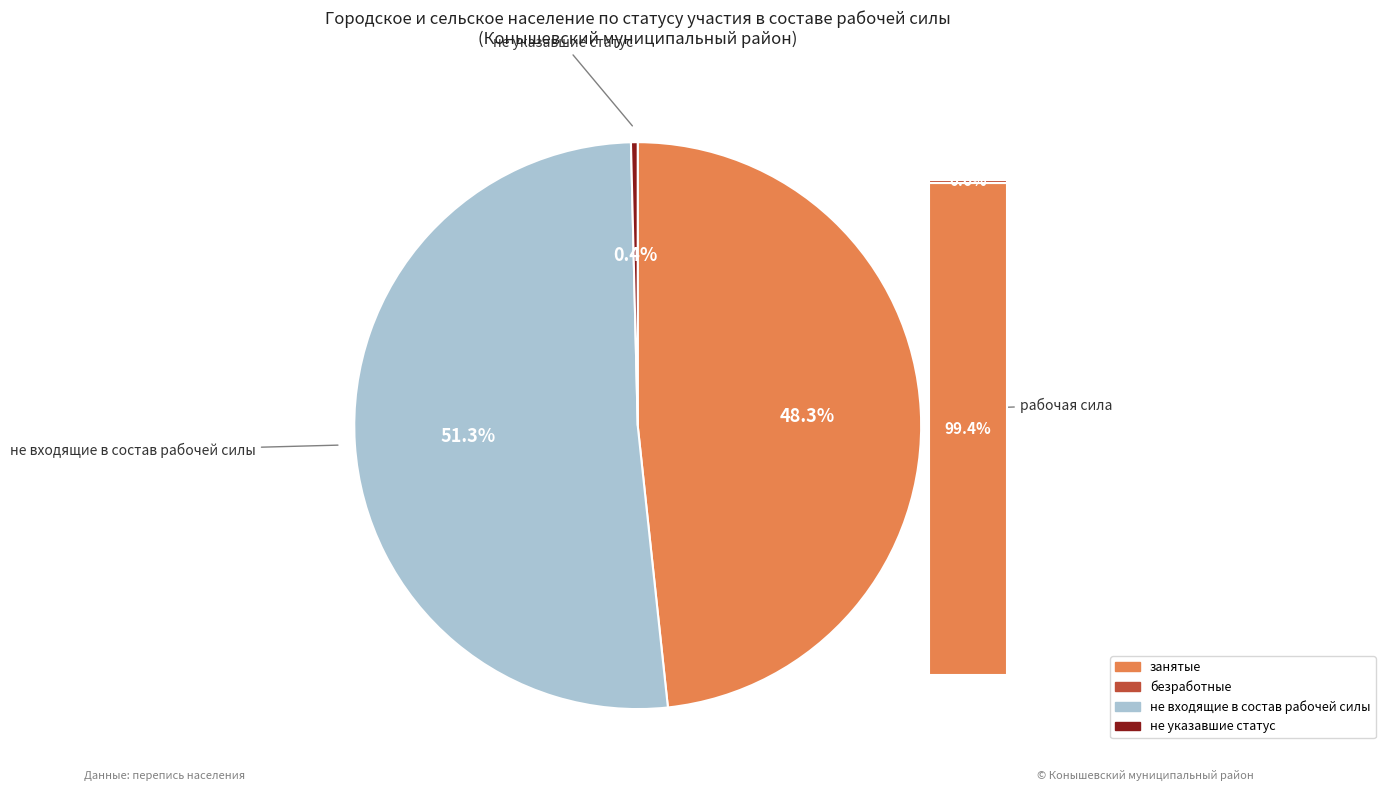

True or false: не указавшие статус accounts for 0% of the total.

True